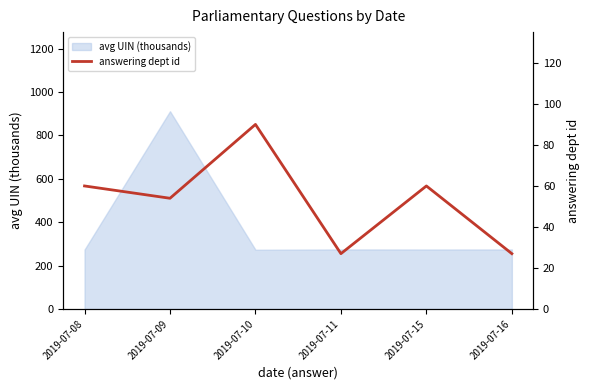

Between 2019-07-11 and 2019-07-09, which is larger?

2019-07-09